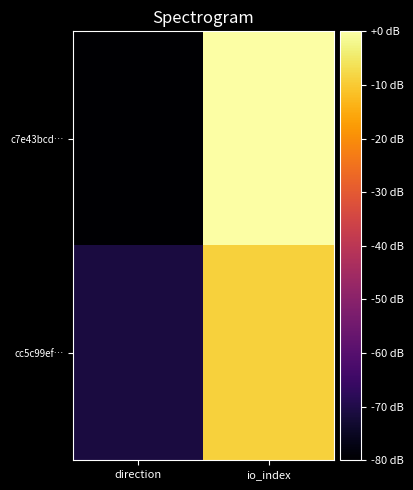

How many data points does each series have?

2